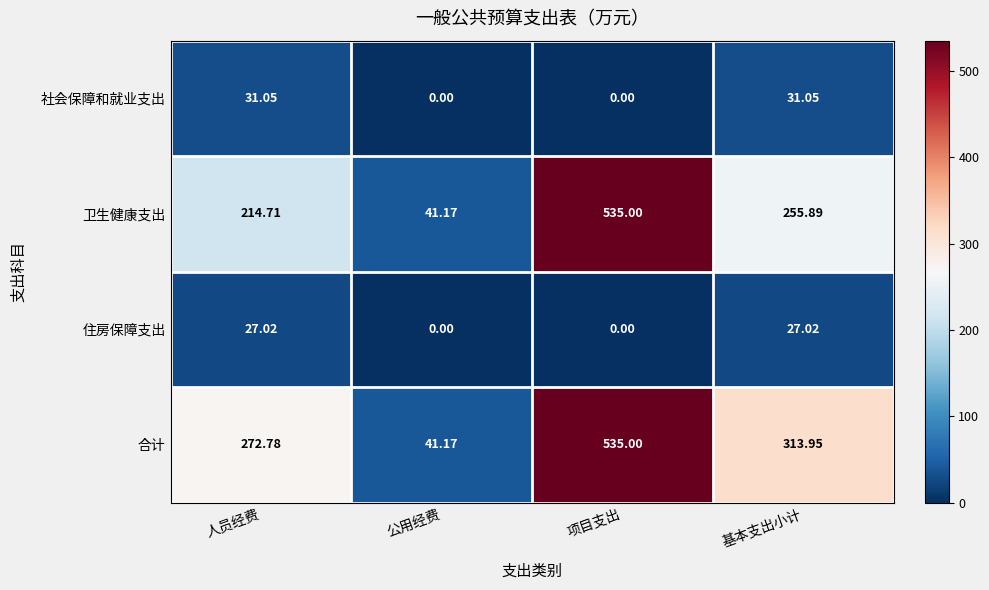

At which label does 合计 reach its peak?

项目支出